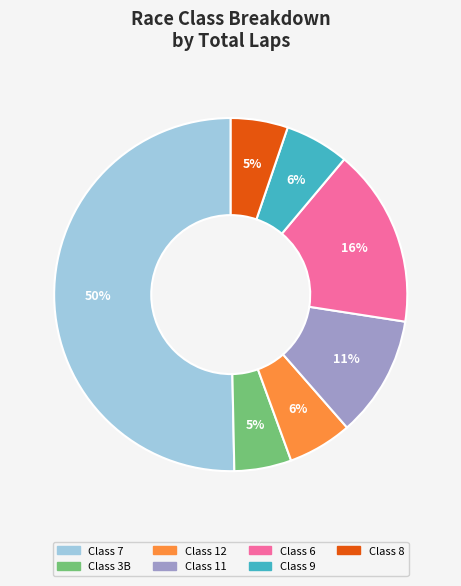

How many segments does this pie chart have?

7